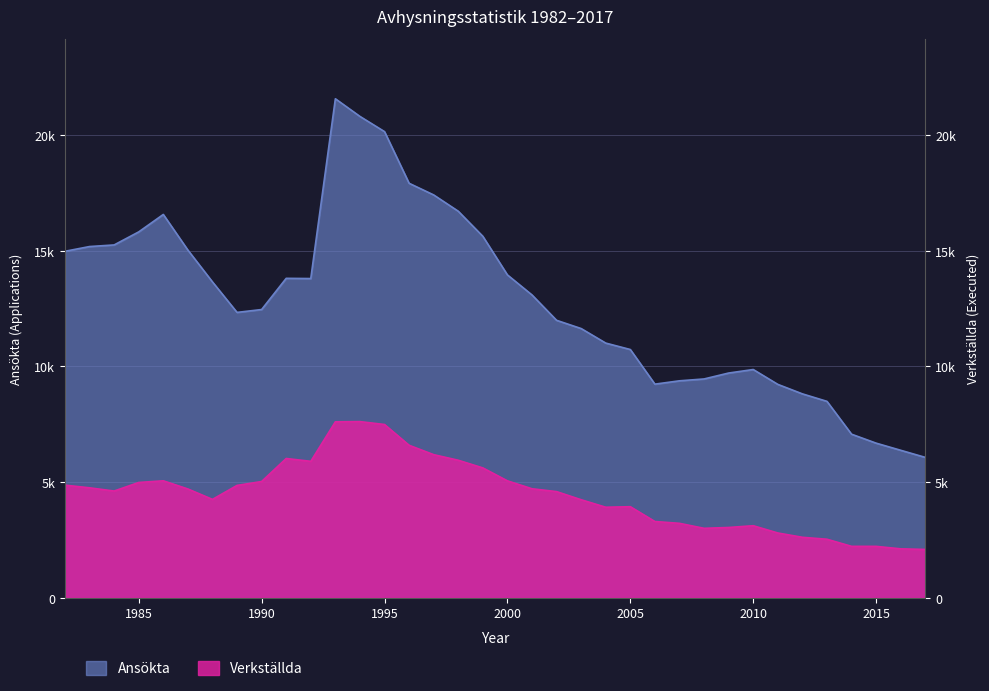

At which category does Ansökta reach its first local peak?

1986